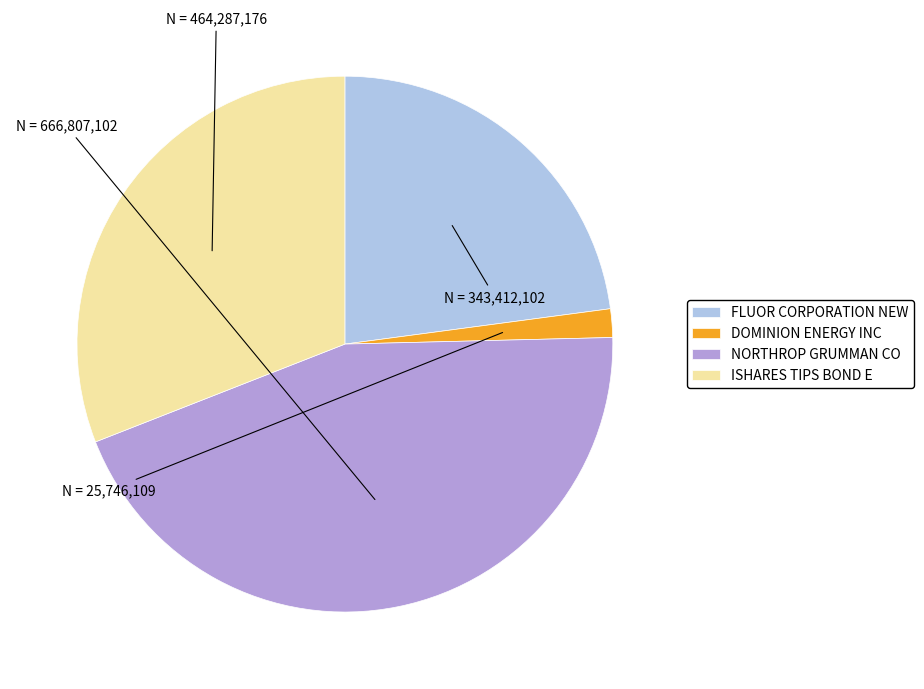

What is the largest slice in the pie chart?

NORTHROP GRUMMAN CO